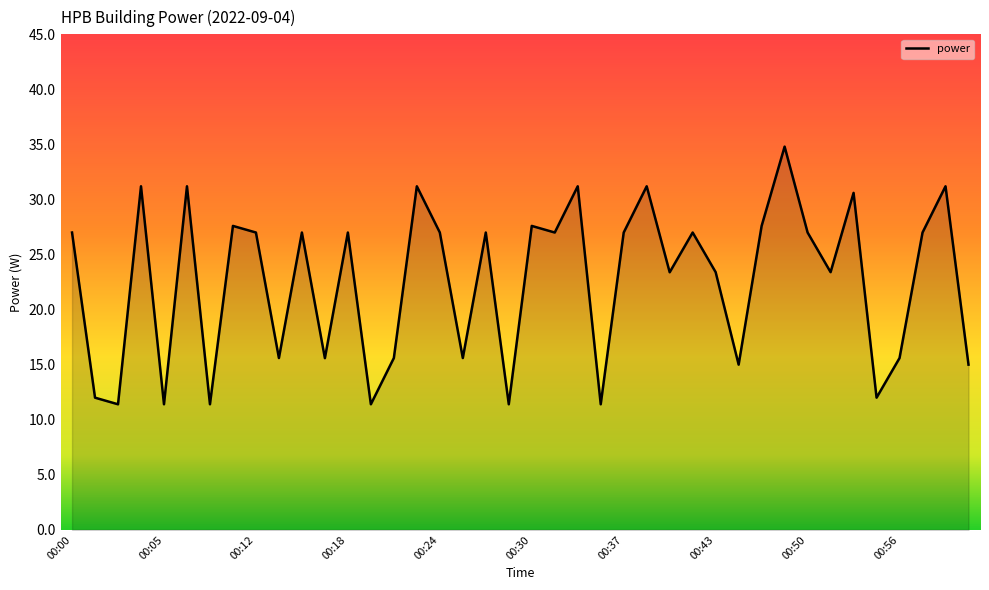

What is the difference between the maximum and minimum values?

23.4